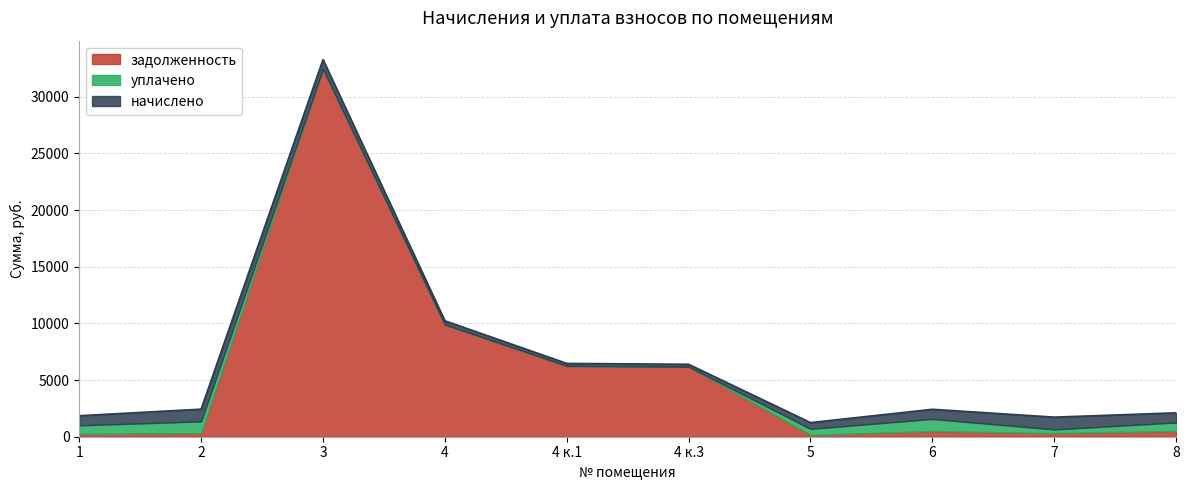

Rank the series by their maximum value, from lowest to highest.

уплачено, начислено, задолженность